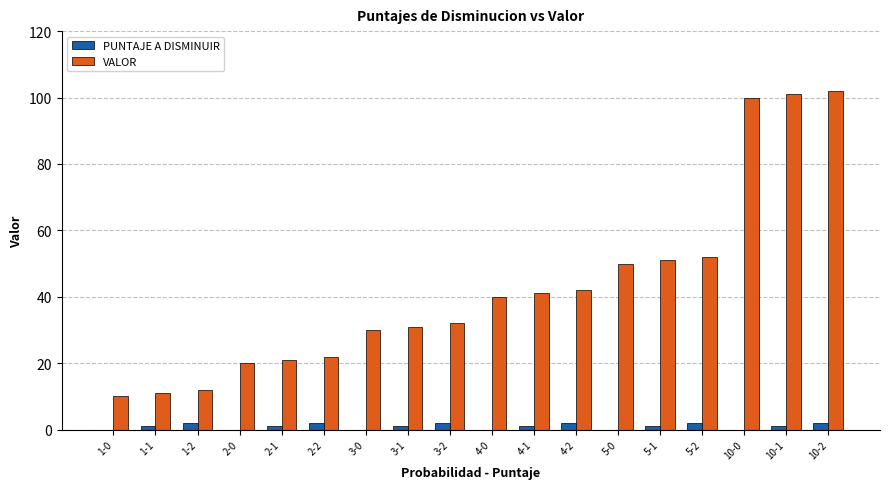

Between 3-2 and 10-2, which series saw the biggest shift?

VALOR